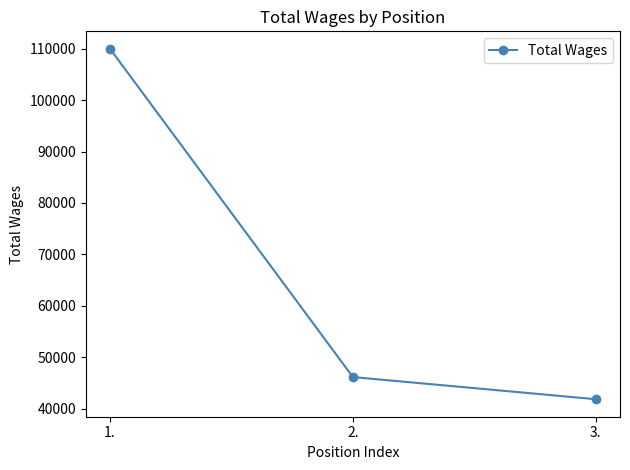

The chart shows a value of 41833 at 3.. True or false?

True